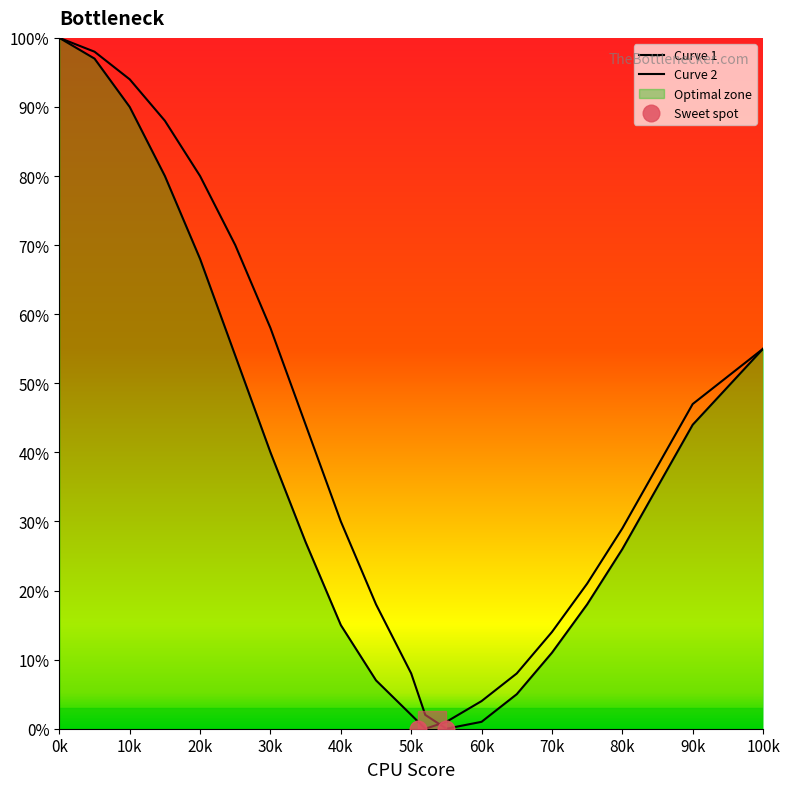

What is the value of the Curve 1 point at the 10th from the left?

7